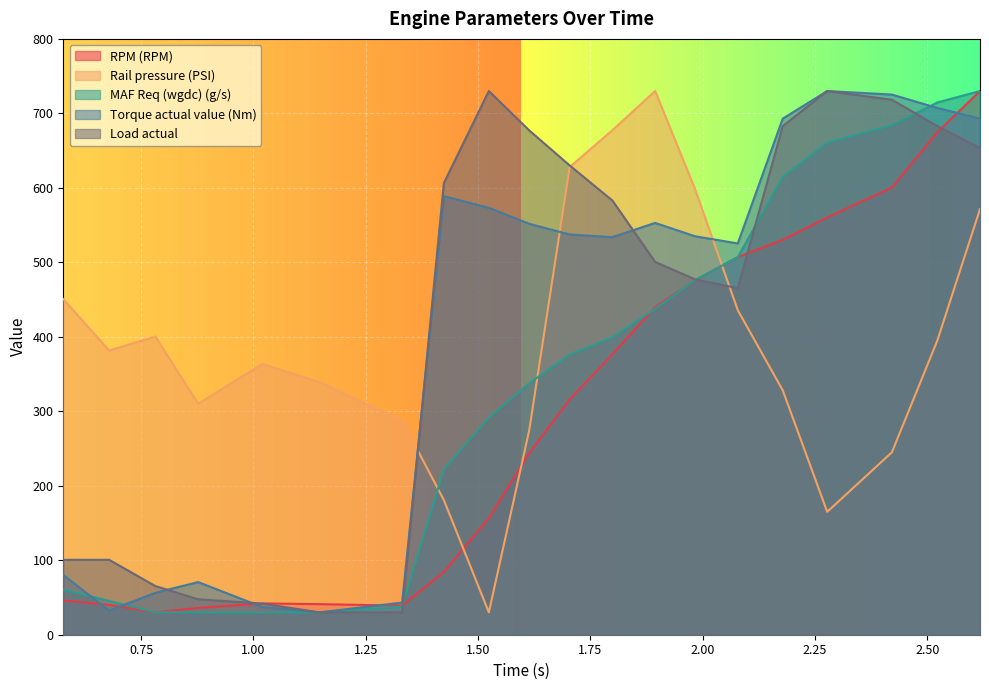

True or false: Load actual has more than 2 points higher than both neighbors.

False